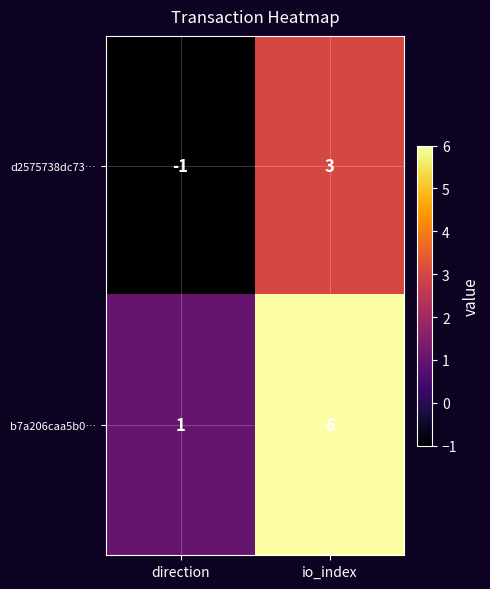

What is the difference between the d2575738dc73… values at direction and io_index?

4